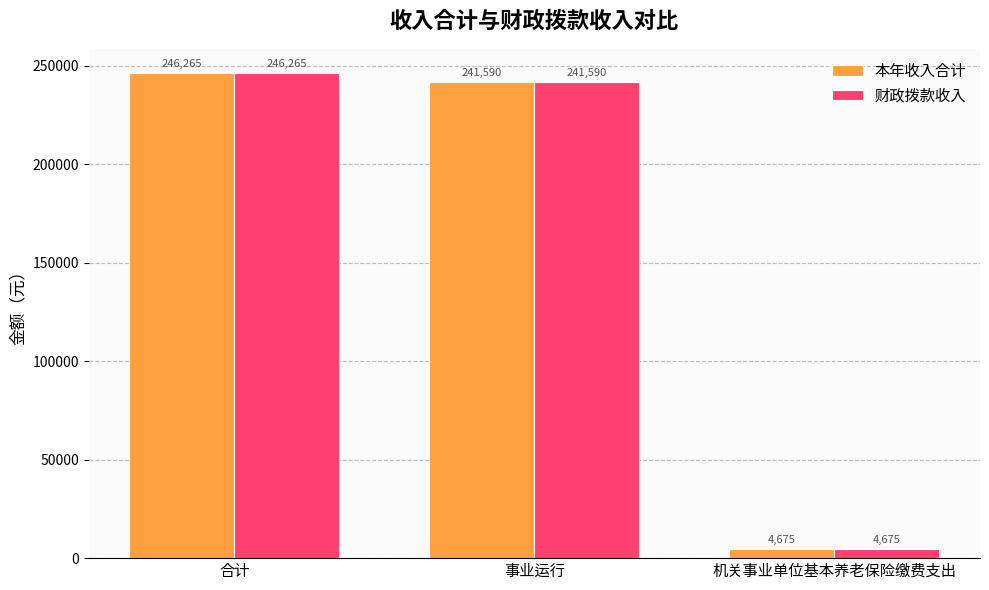

How many categories are shown in the chart?

3